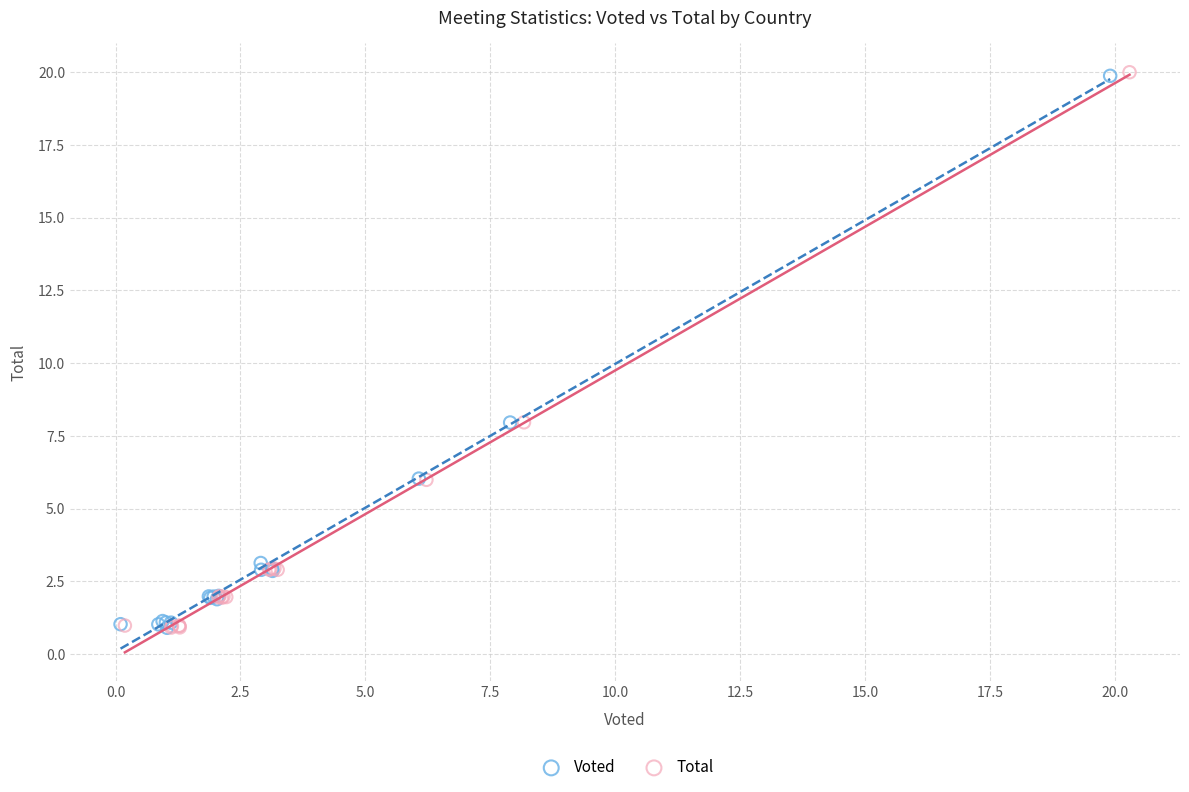

Which series has the widest spread of Y values?

Total